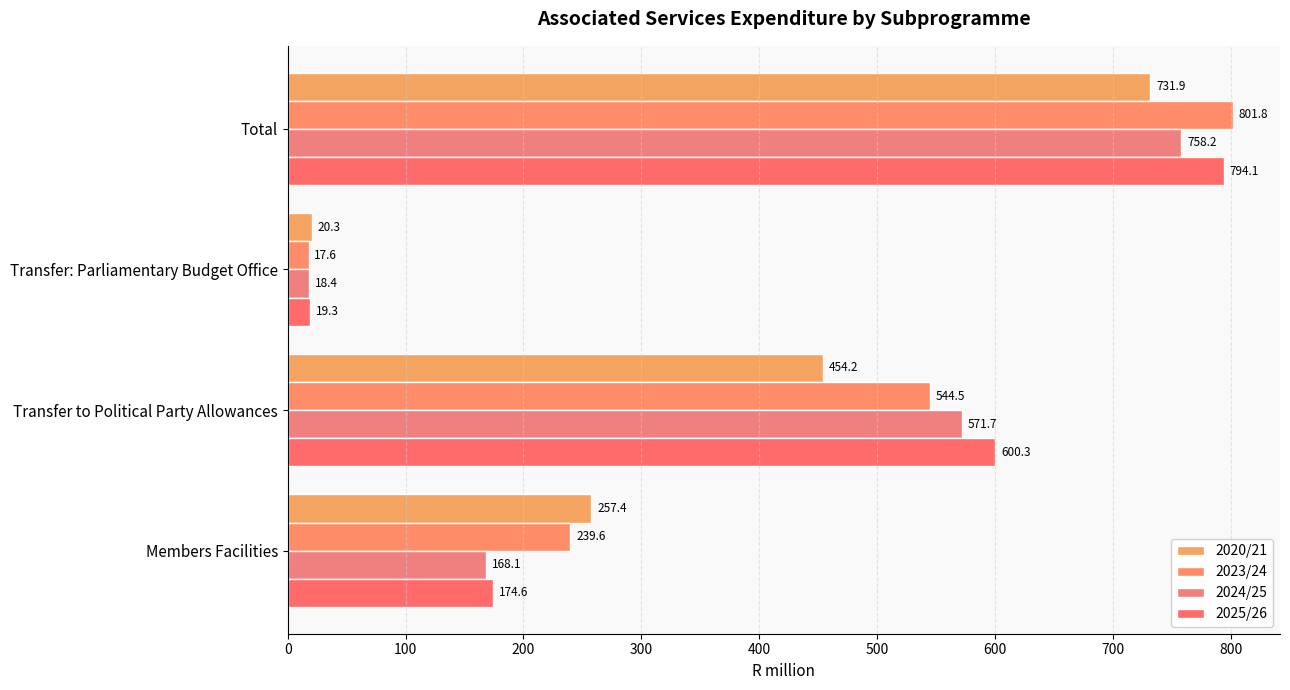

How many categories are shown in the chart?

4